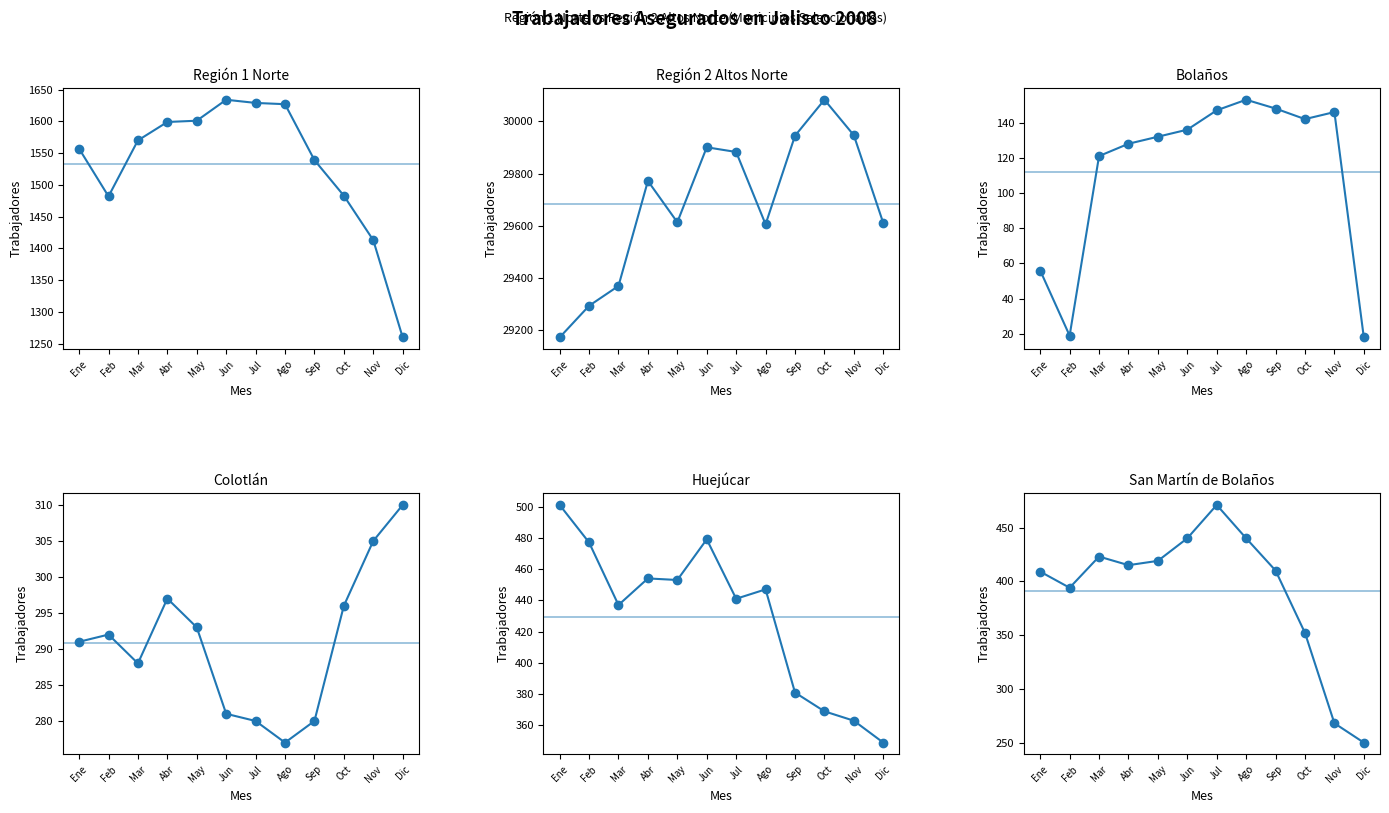

What is the difference between the maximum and second lowest values in the Región 2 Altos Norte series?

789